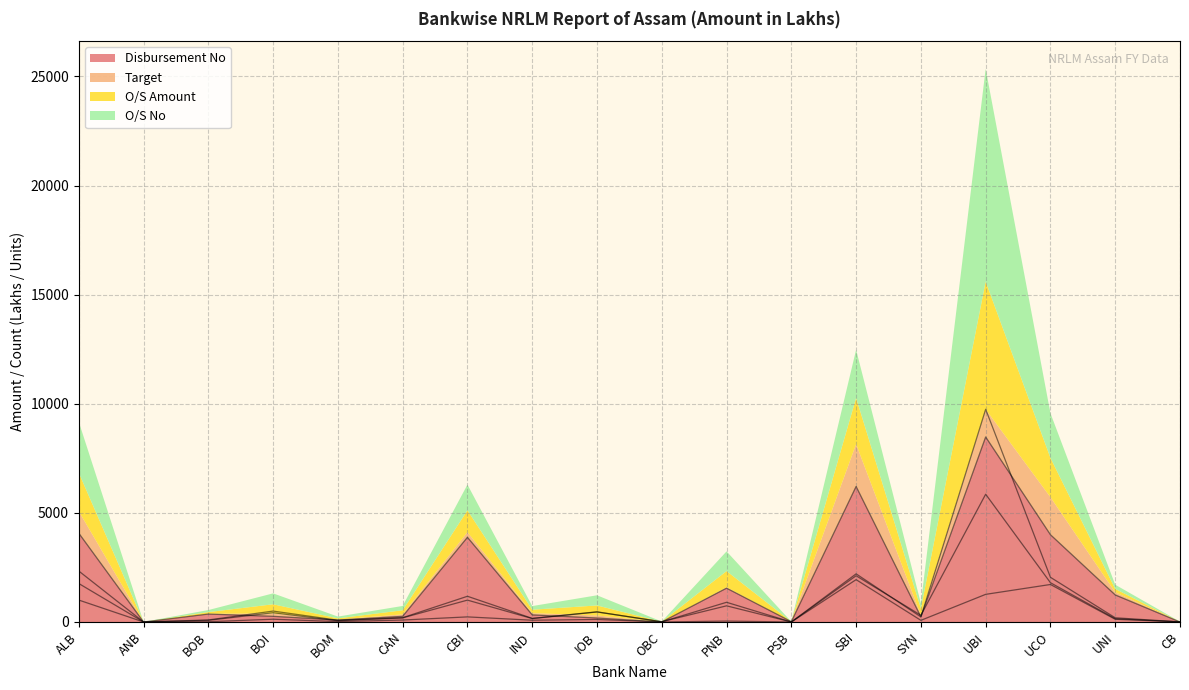

What is the difference between the maximum and second lowest values in the O/S No series?

9747.0